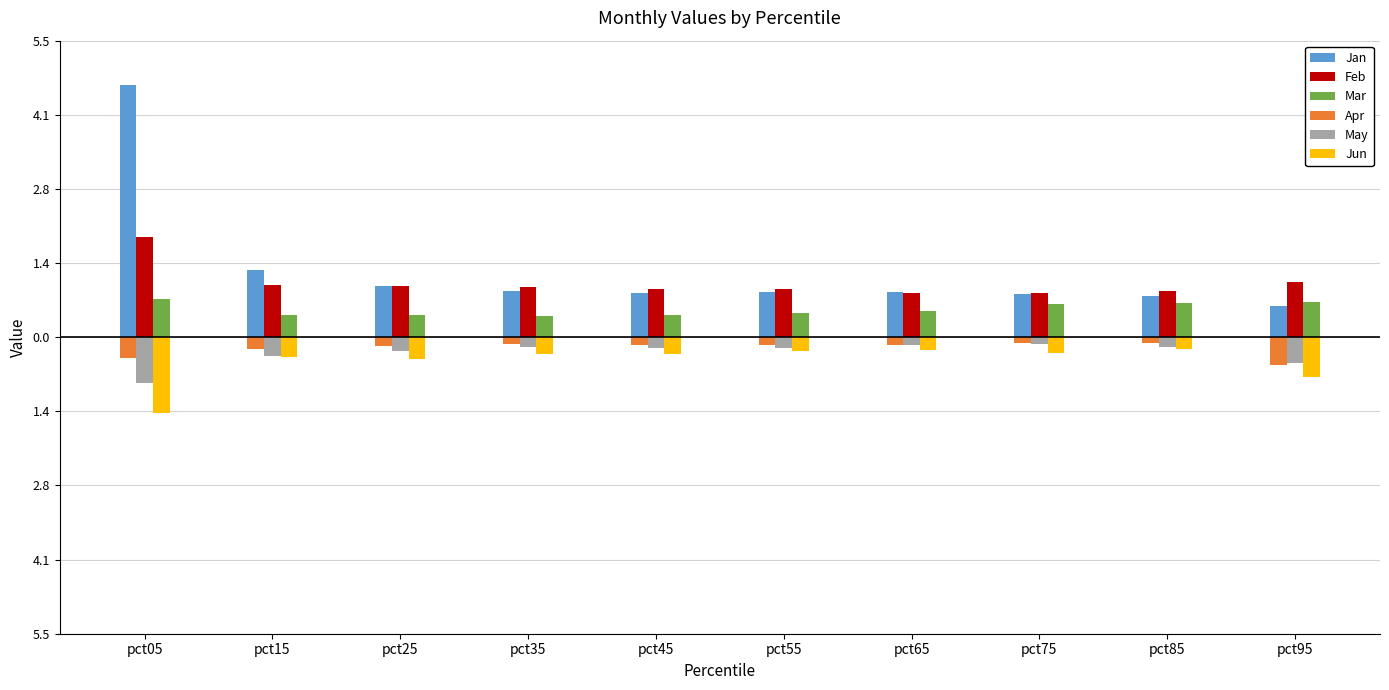

Is it true that May equals -0.7 at pct95?

False